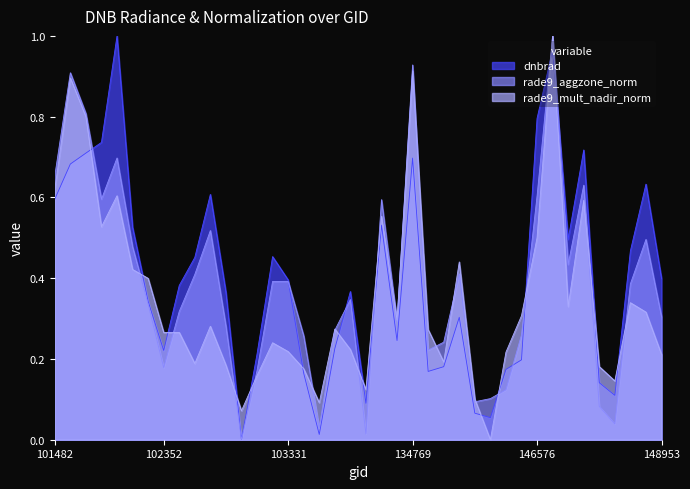

At which category is the sum across all series the highest?

146965